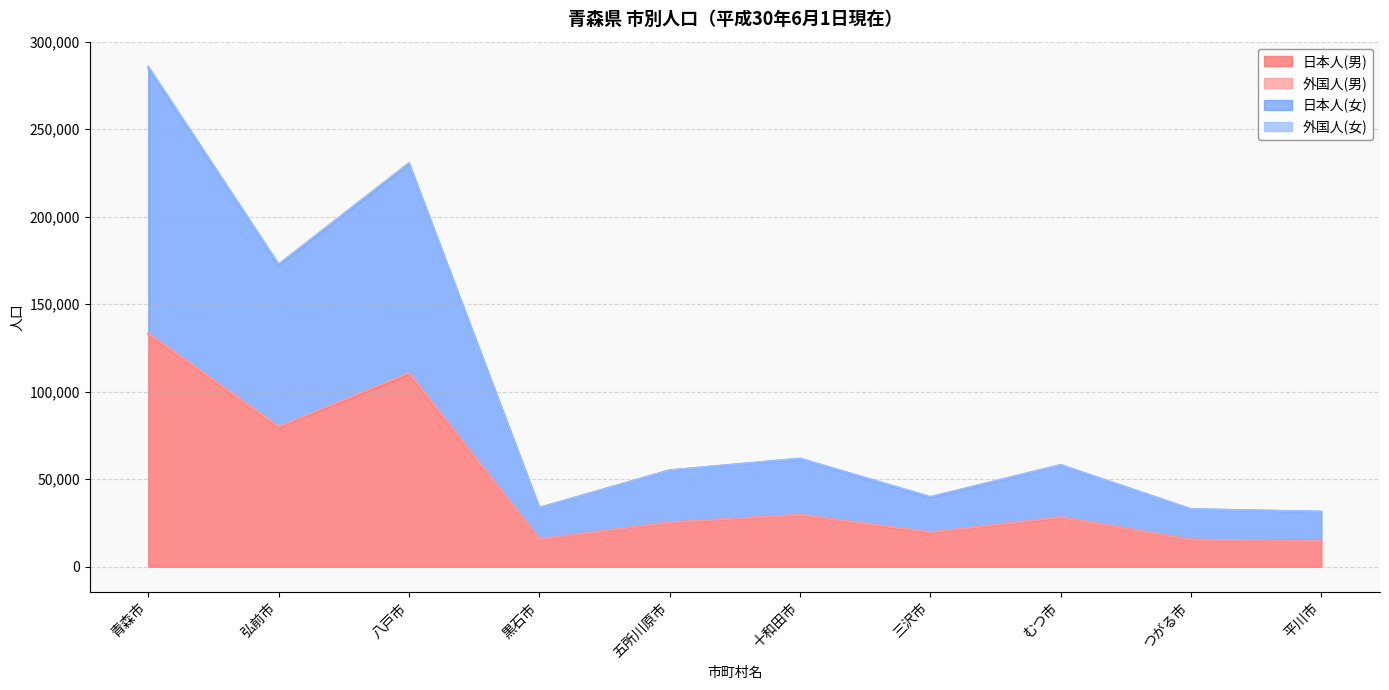

What is the spread (max minus min) of values at 八戸市?

120164